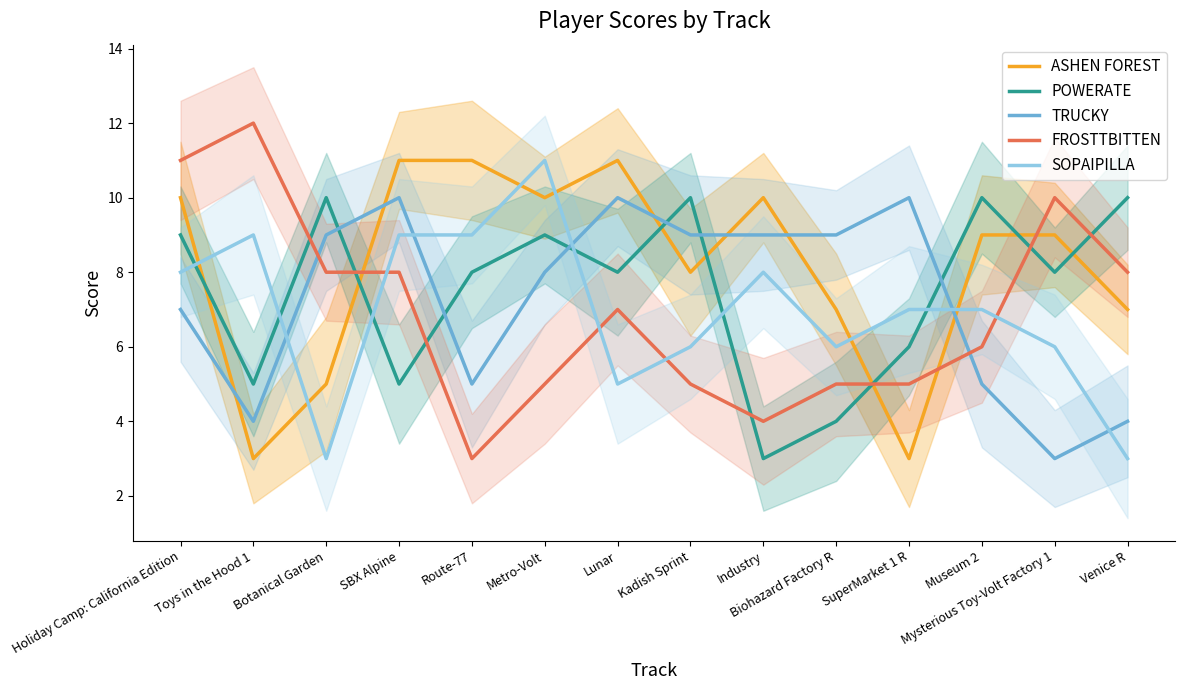

Is it true that ASHEN FOREST equals 10 at Industry?

True